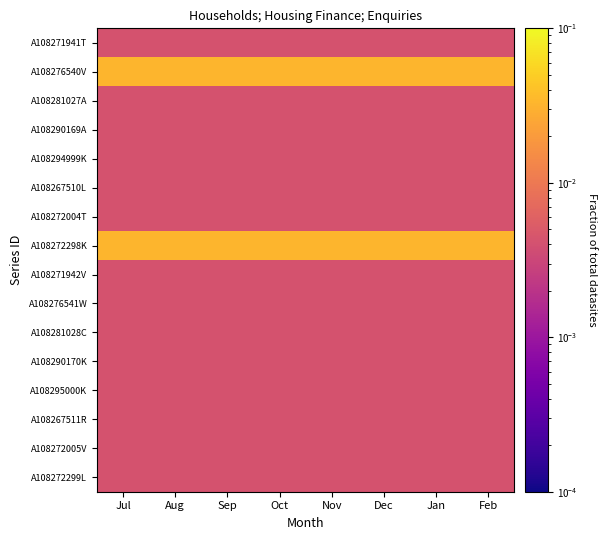

How many distinct data groups are displayed?

16